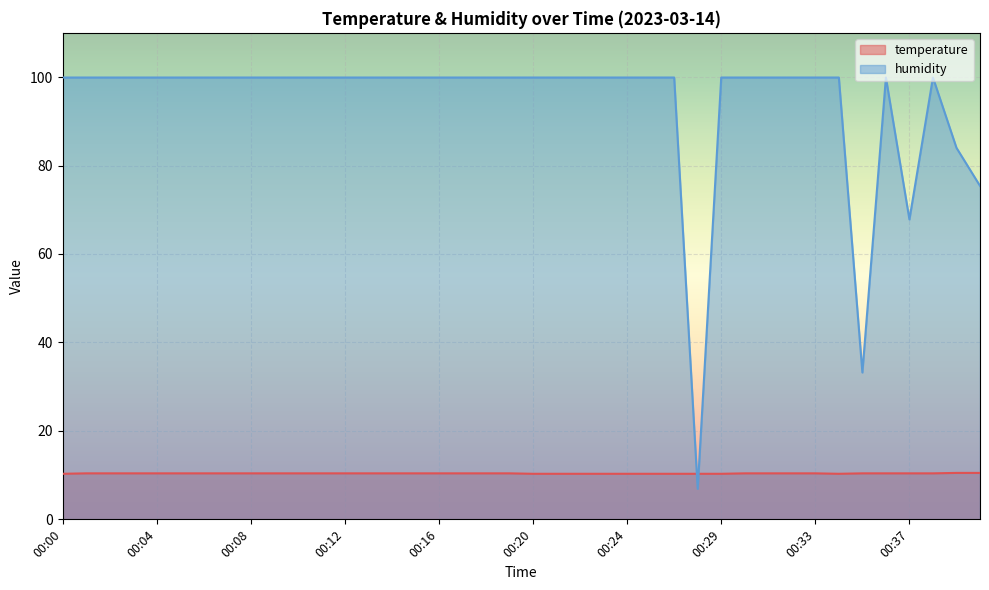

Between 00:05 and 00:36, which is larger?

00:05